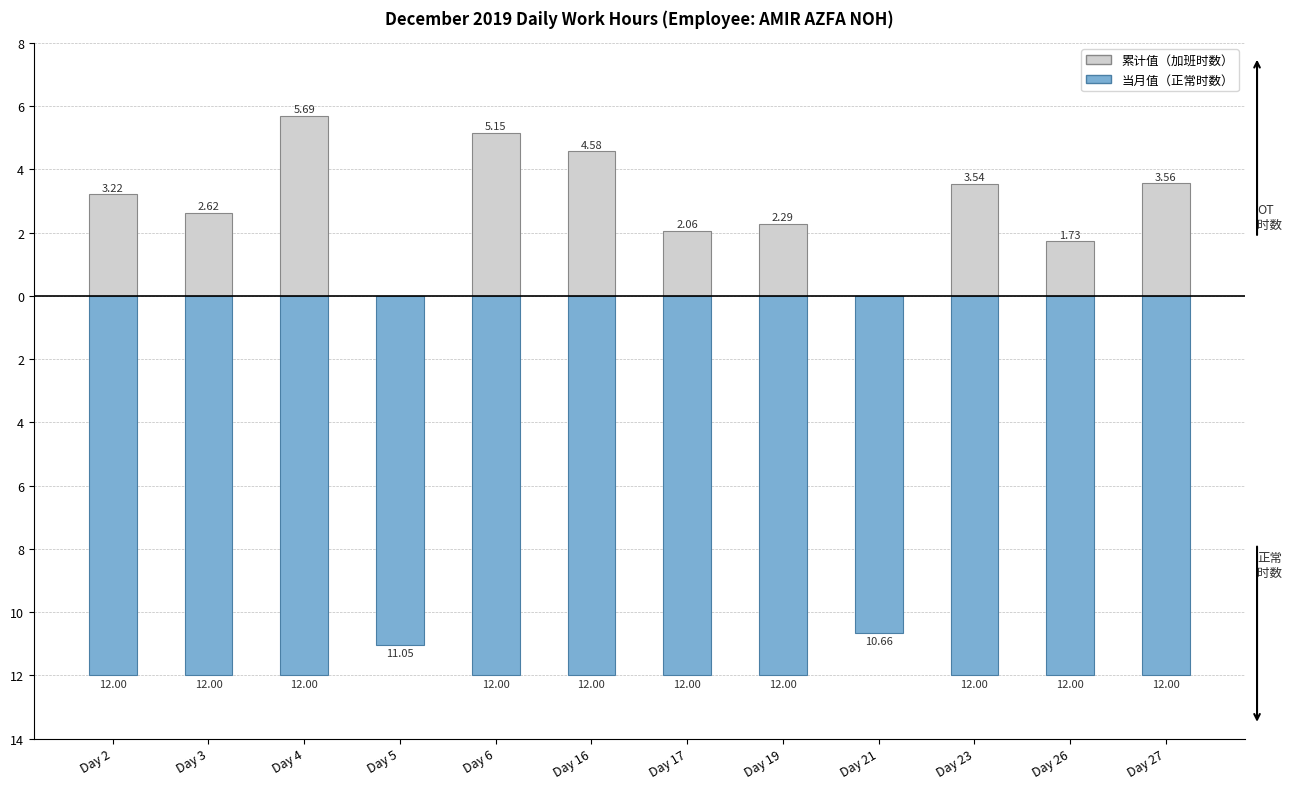

Which series changed the most between Day 16 and Day 26?

累计值（加班时数）